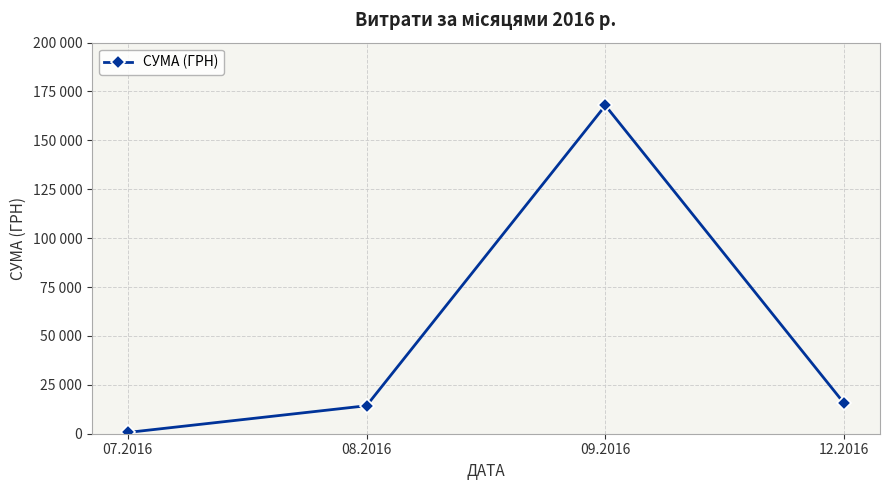

Reading left to right, transcribe all the data shown in this chart.

07.2016=648.4	08.2016=14312.1	09.2016=167826.1	12.2016=15510.0